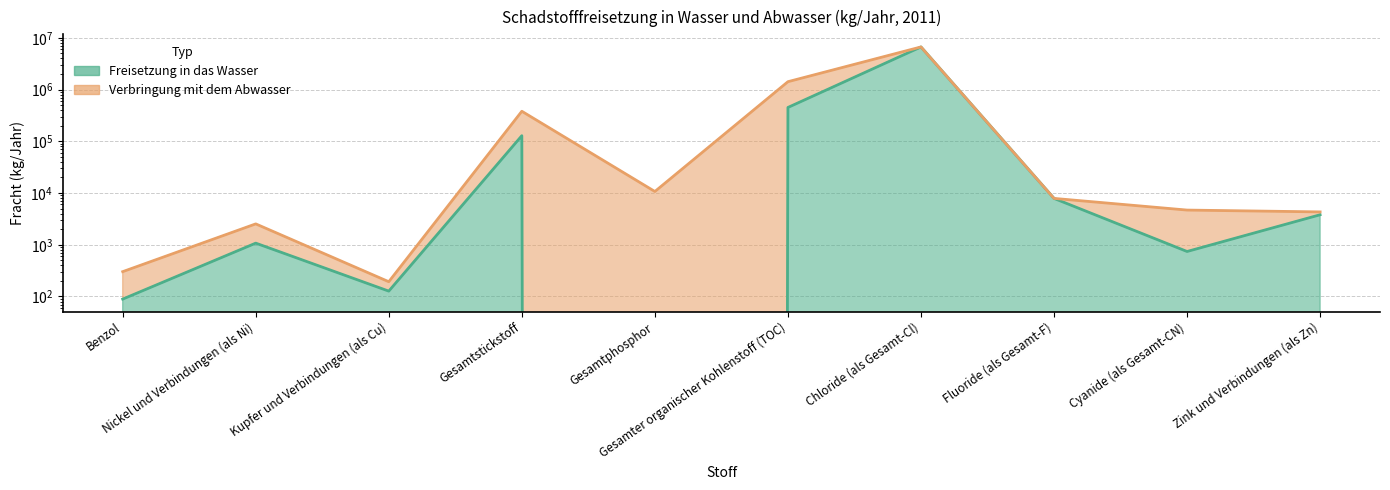

Rank the categories by value from lowest to highest.

Gesamtphosphor, Benzol, Kupfer und Verbindungen (als Cu), Cyanide (als Gesamt-CN), Nickel und Verbindungen (als Ni), Zink und Verbindungen (als Zn), Fluoride (als Gesamt-F), Gesamtstickstoff, Gesamter organischer Kohlenstoff (TOC), Chloride (als Gesamt-Cl)